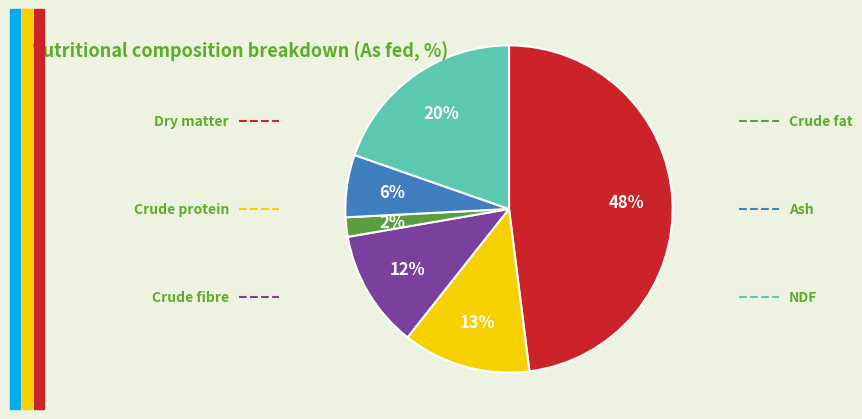

To the nearest percent, what is the average slice percentage?

17%